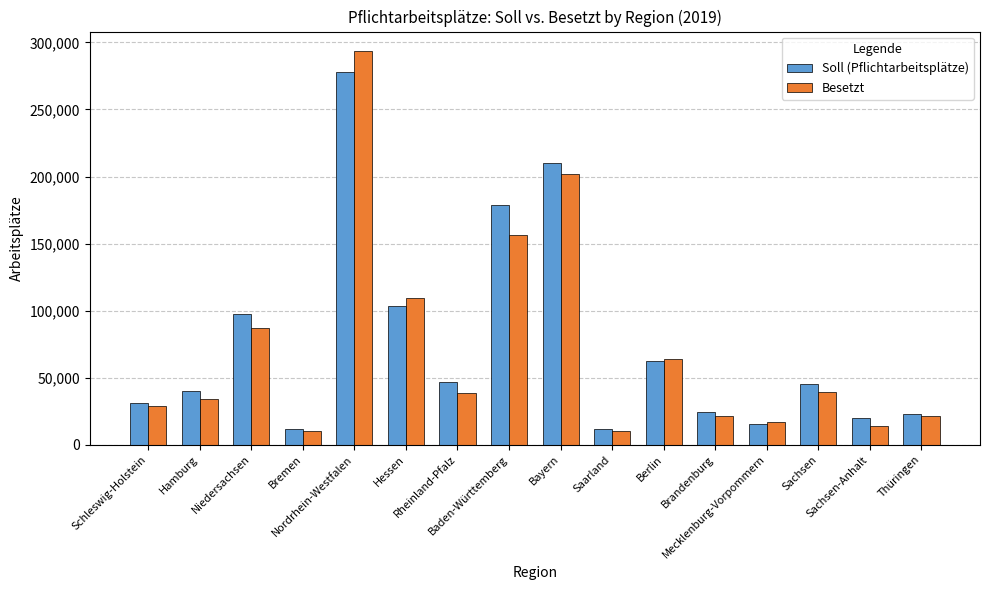

What is the maximum value shown in the chart?

293460.7